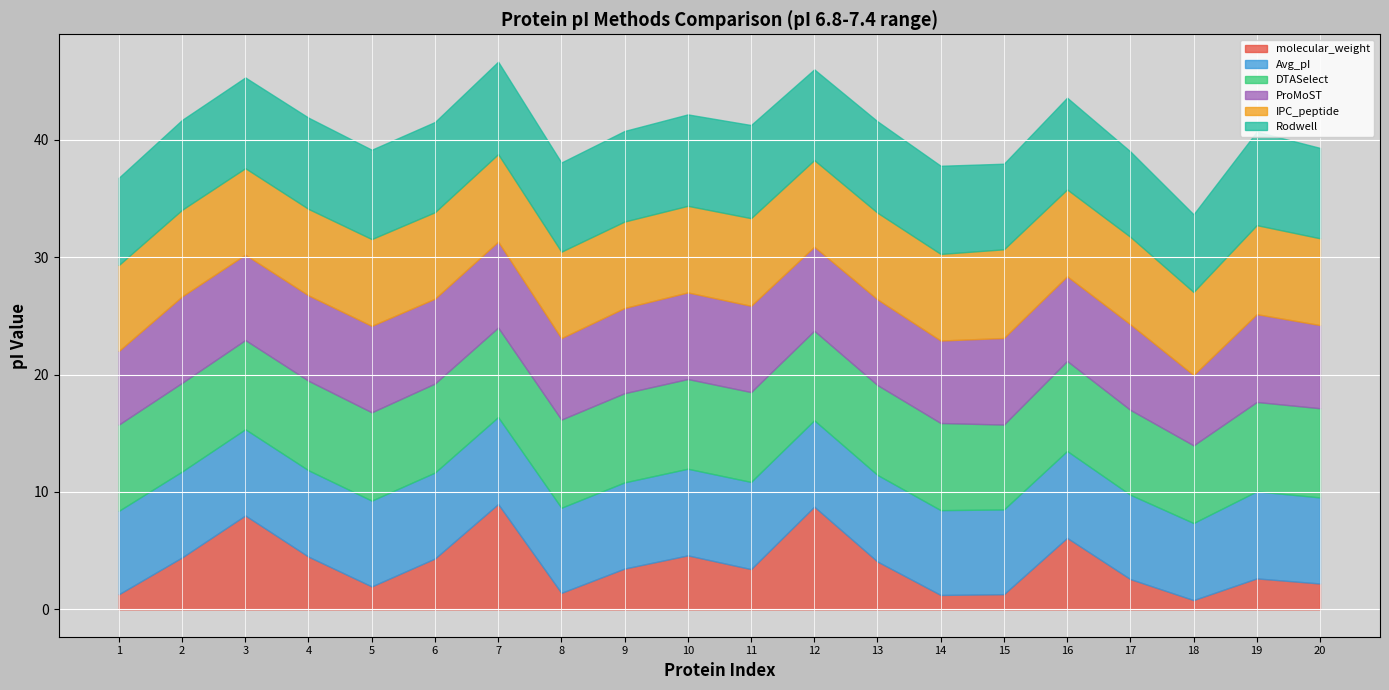

What is the highest value of the molecular_weight series?

9.0